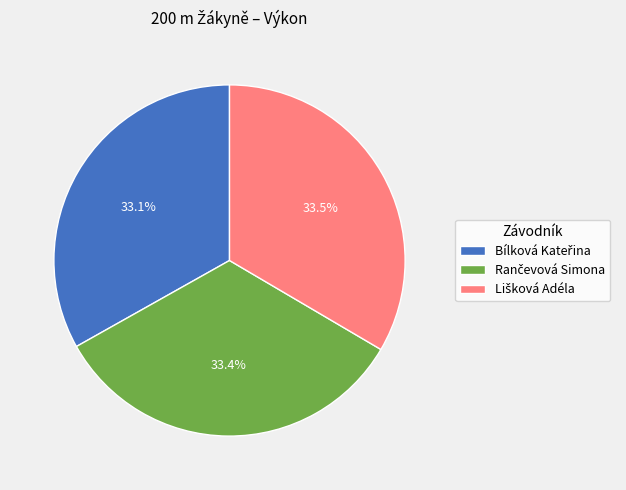

Is there any slice that represents more than half of the pie?

No